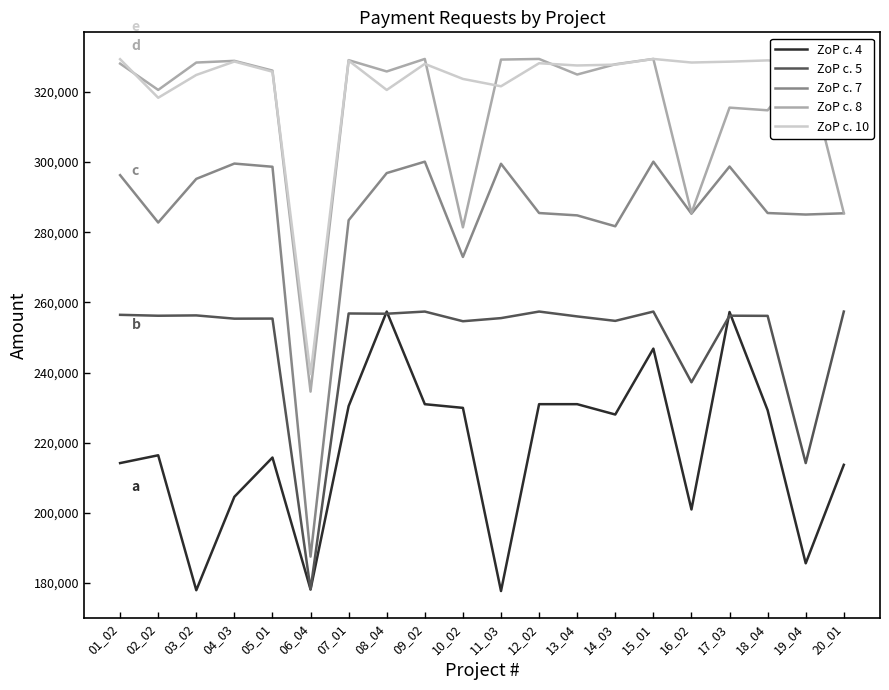

True or false: ZoP c. 4 and ZoP c. 7 cross at least once.

False